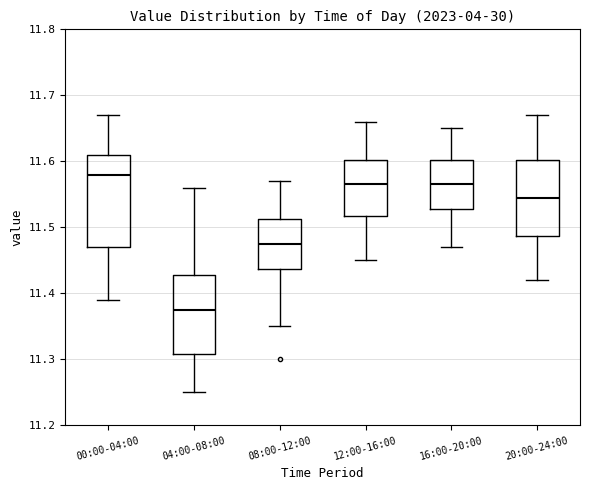

Comparing the boxes themselves (not the whiskers), which one is the tallest?

00:00-04:00